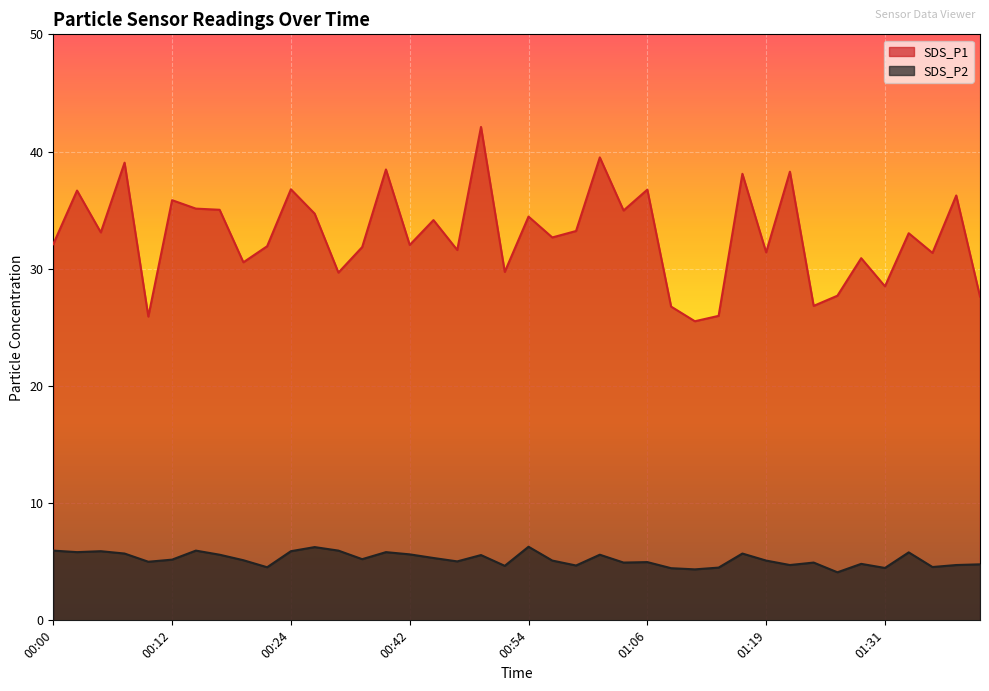

What is the maximum value shown in the chart?

42.1